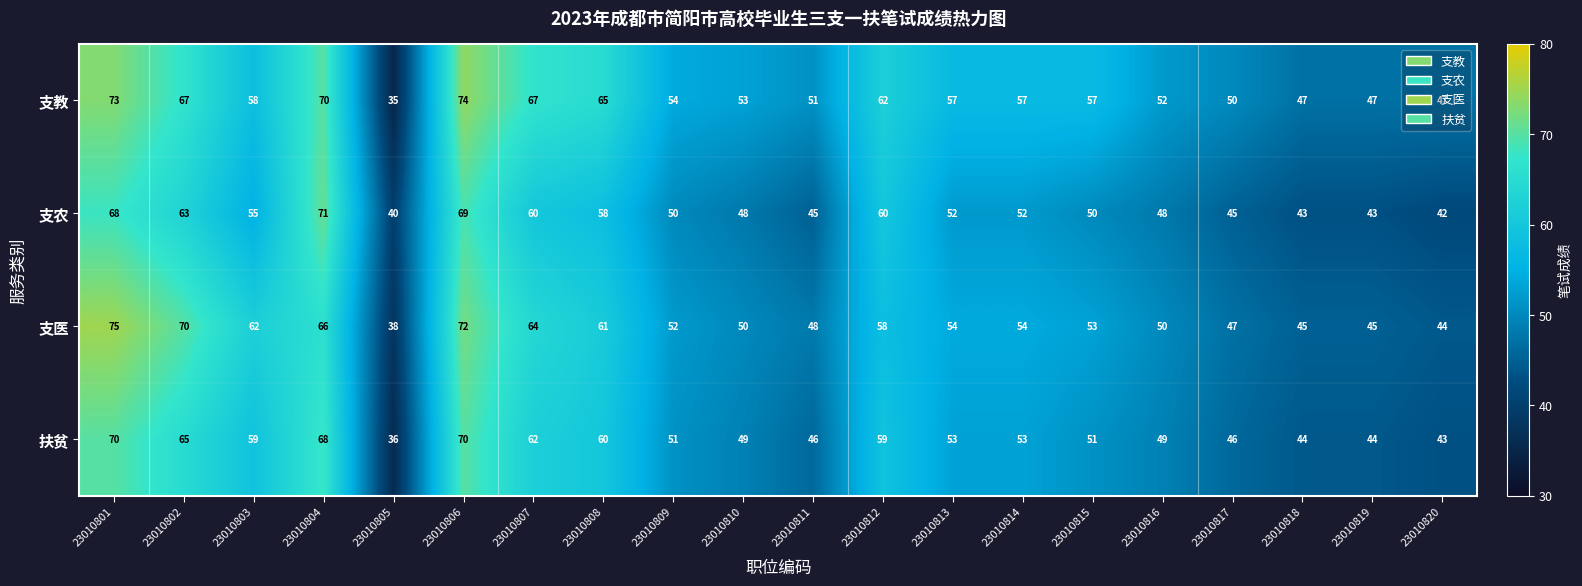

Count the number of data series in this chart.

4